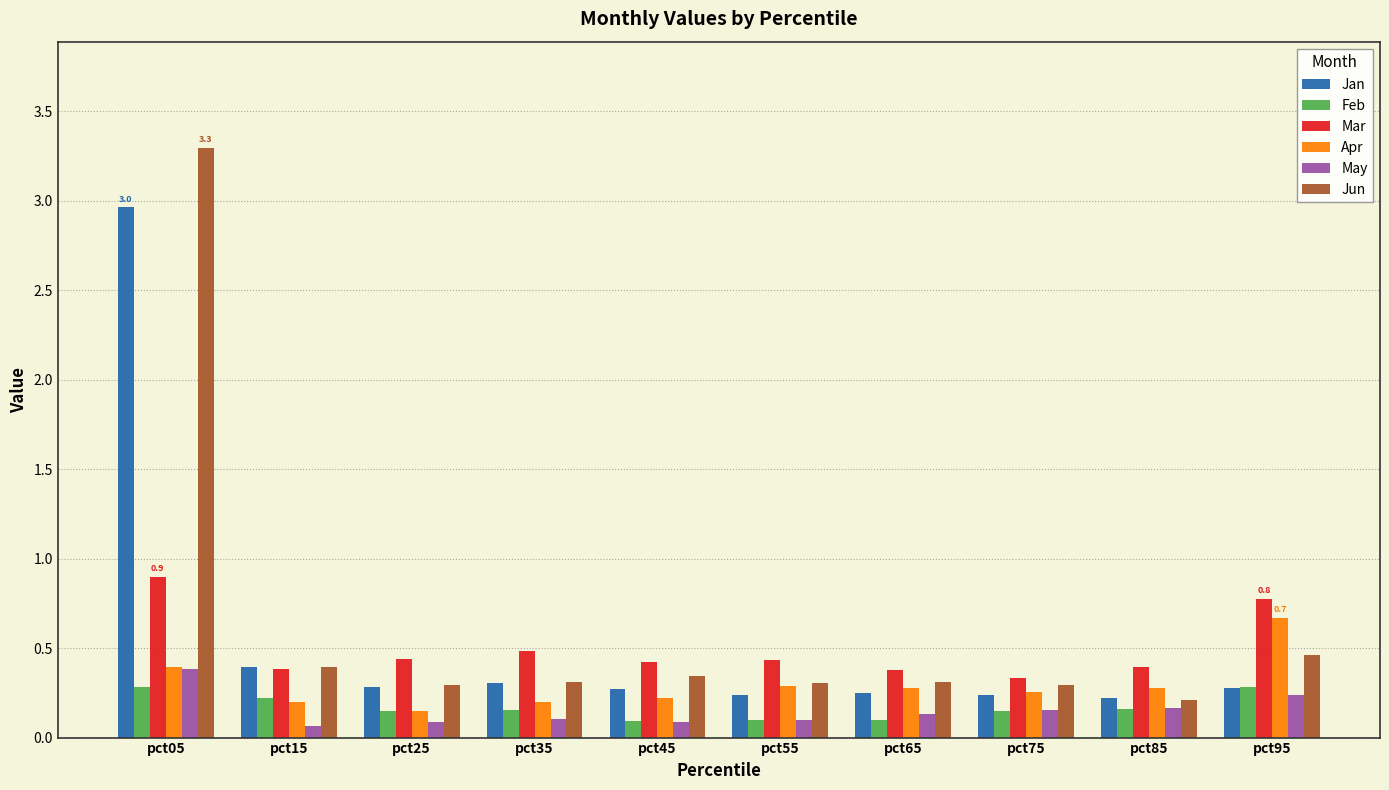

Which series has the largest total across all categories?

Jun